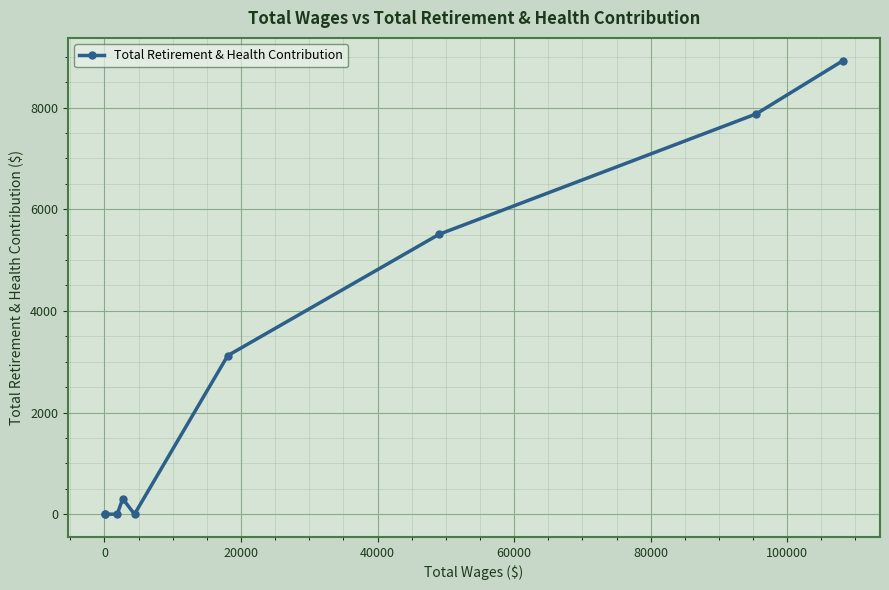

What is the difference between the maximum and minimum values?

8925